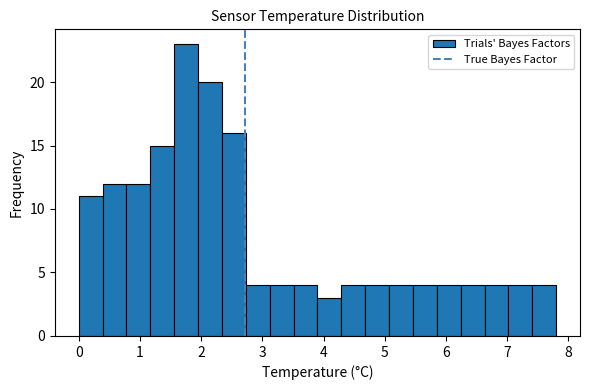

Around what value on the x-axis is the tallest bar? Give the approximate position of its centre, as read against the axis.

1.8